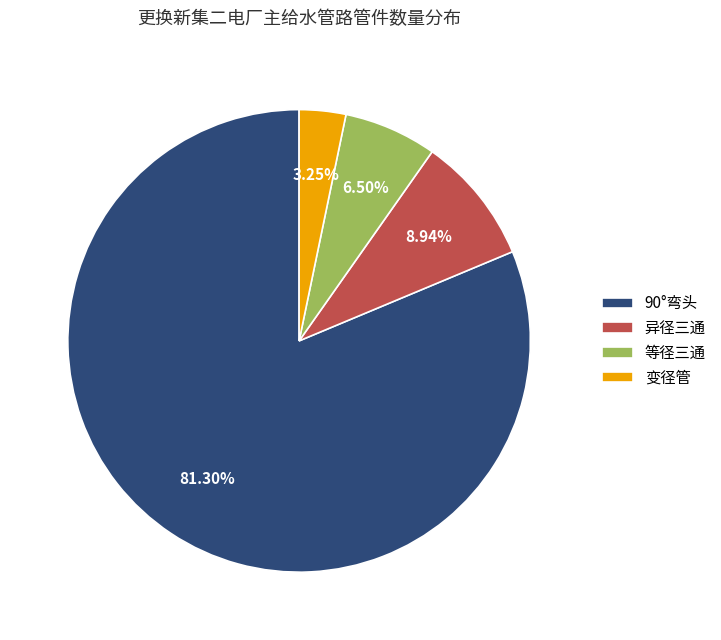

What is the largest slice in the pie chart?

90°弯头